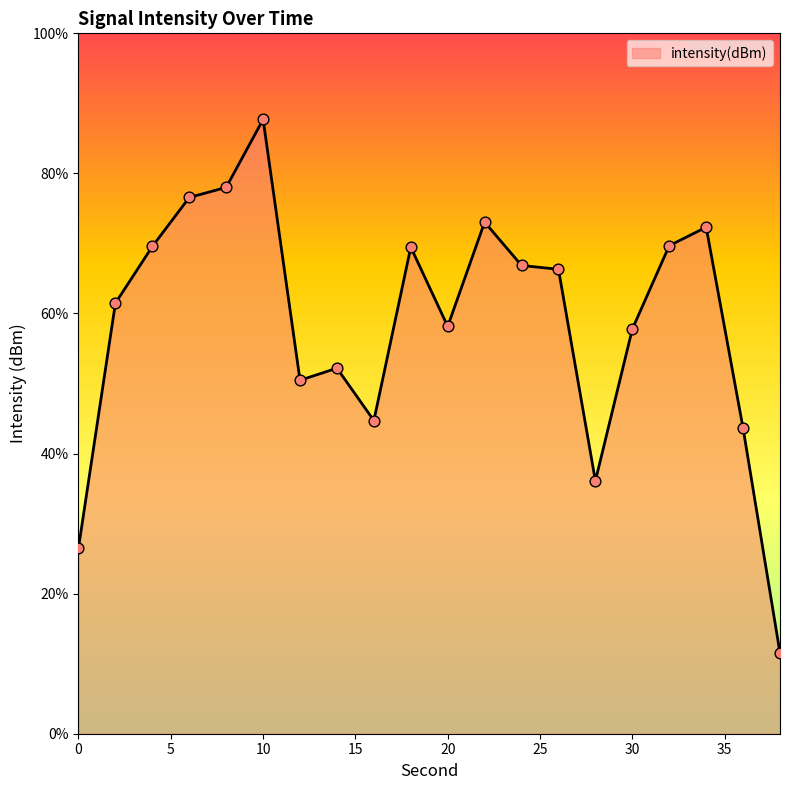

What is the change in value from 10 to 16?

-19.3